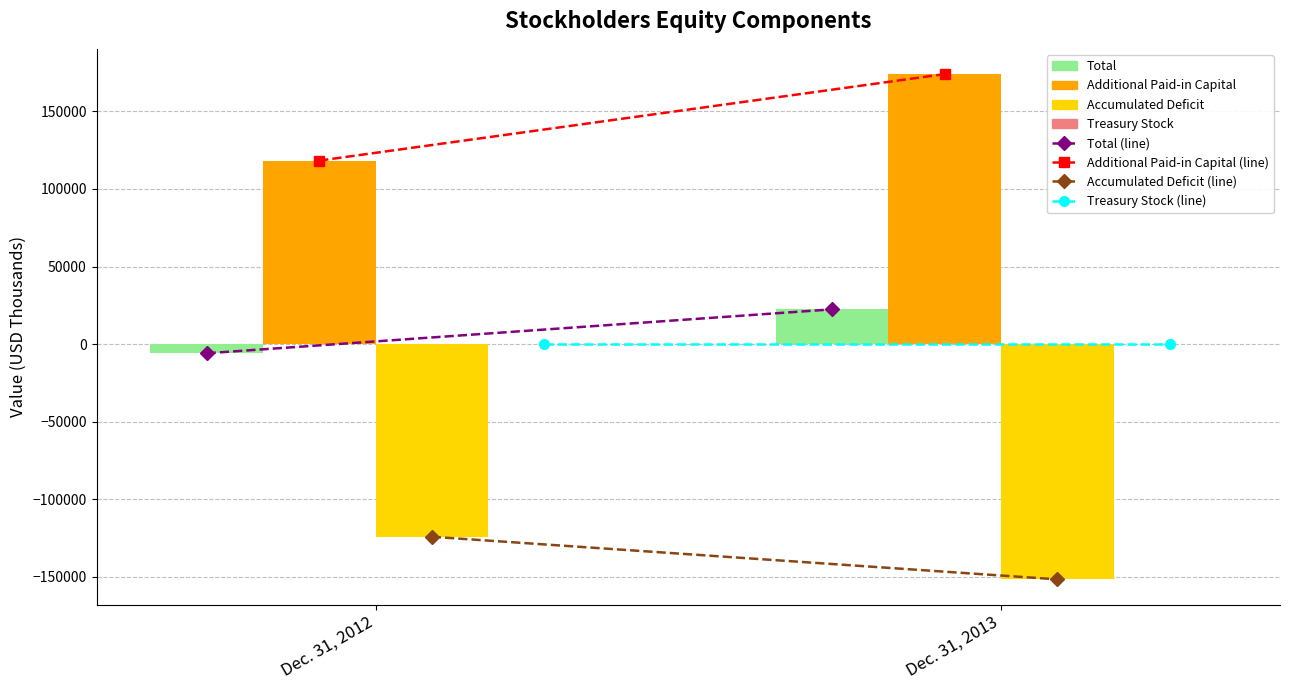

At which label is Additional Paid-in Capital closest to 146123?

Dec. 31, 2012